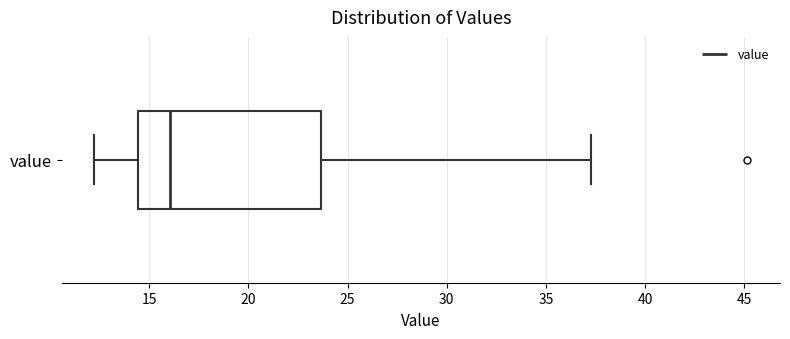

Where is the left edge of the box for value on the x-axis? The values are not printed on the chart, so give them approximately, as read against the axis.

14.5